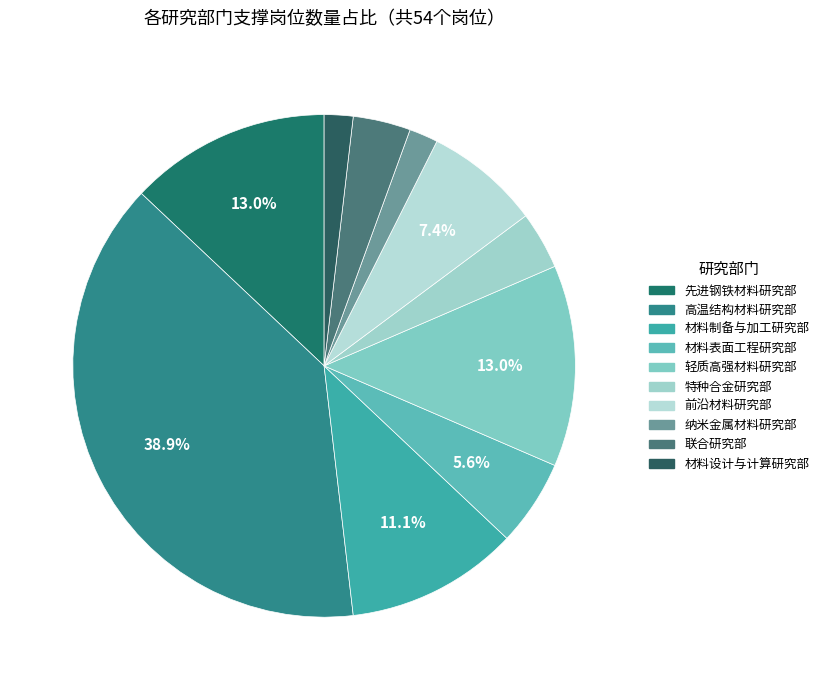

To the nearest percent, what portion does 特种合金研究部 represent?

4%